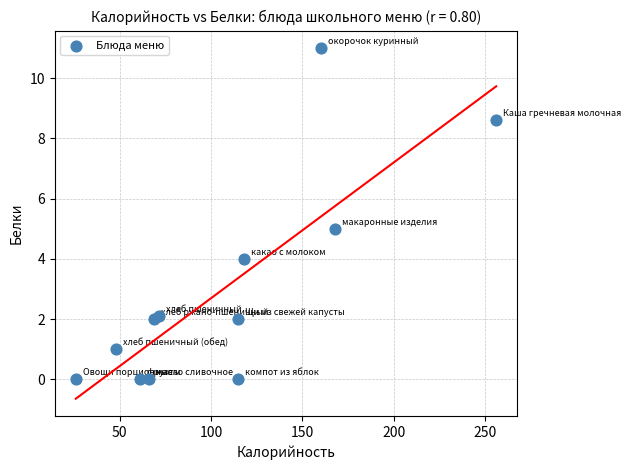

What is the average X value?

106.1